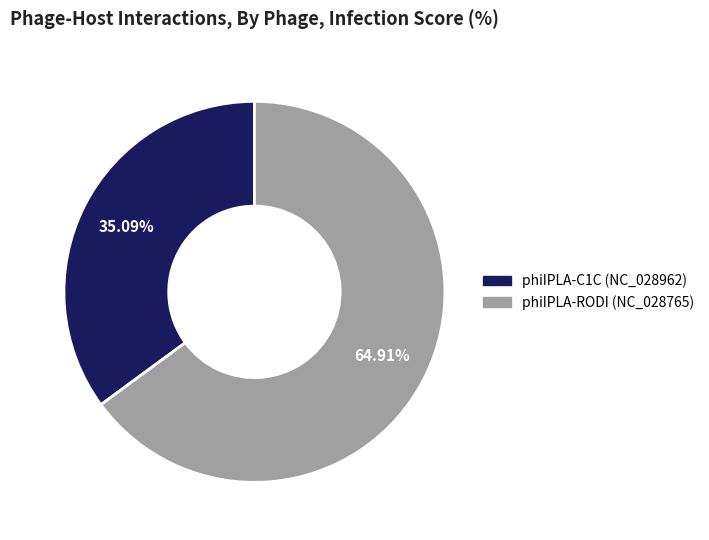

Which slice is the smallest?

phiIPLA-C1C